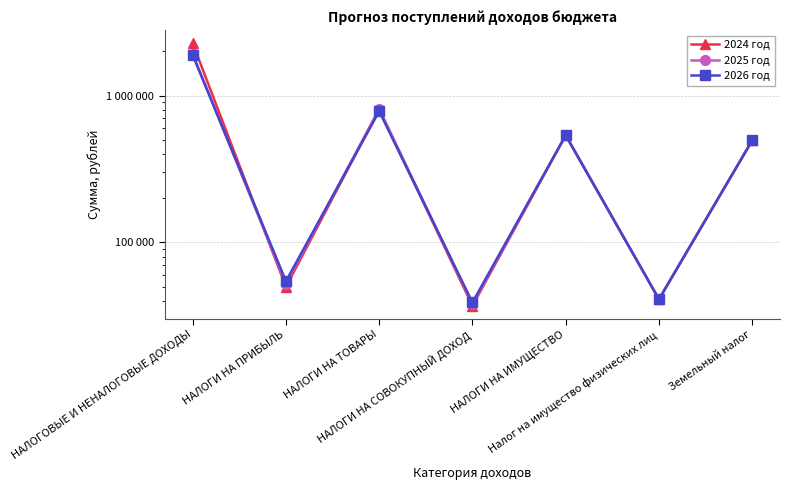

Between НАЛОГИ НА ИМУЩЕСТВО and Налог на имущество физических лиц, which is larger?

НАЛОГИ НА ИМУЩЕСТВО